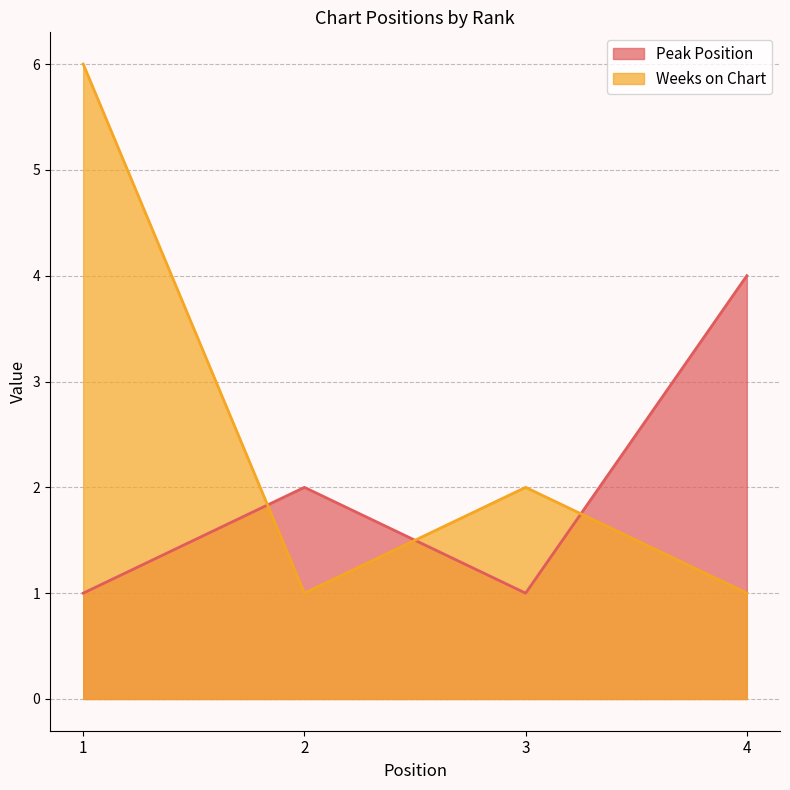

Does the chart display data point markers on the line(s)?

No